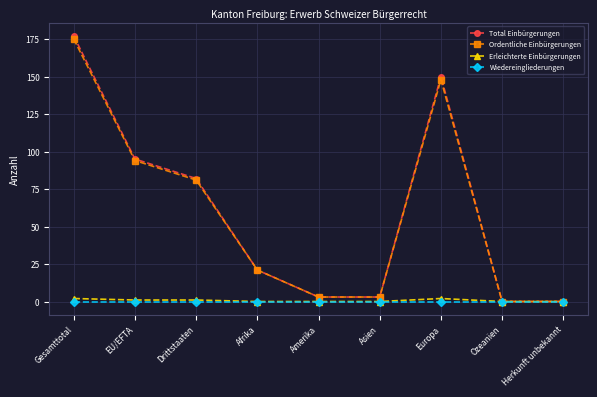

How many lines are shown in the chart?

4